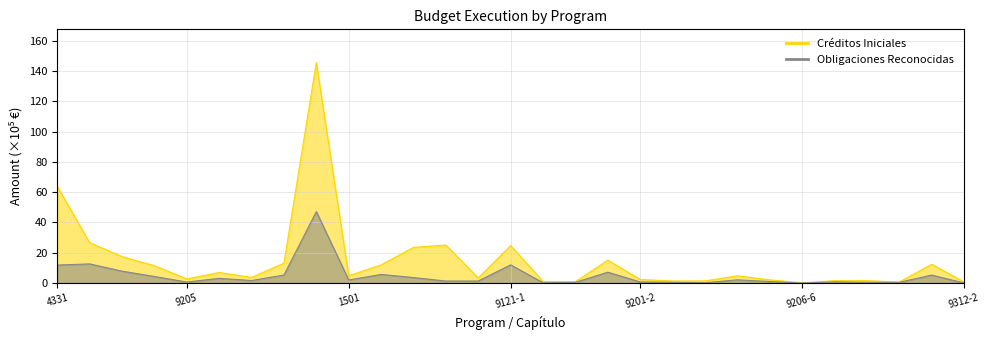

How many interior local valleys does the Créditos Iniciales series have?

8